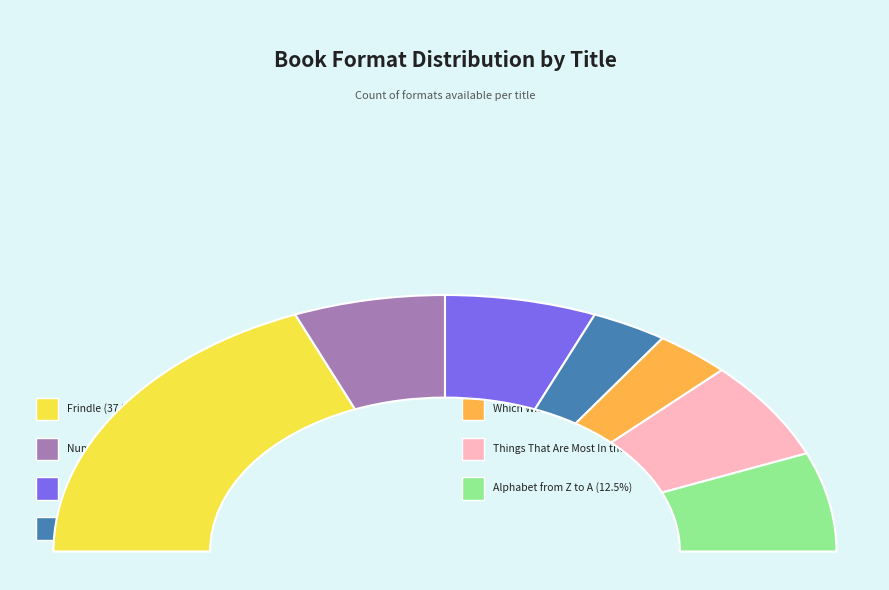

The Alphabet from Z to A slice represents 2% of the pie. True or false?

False